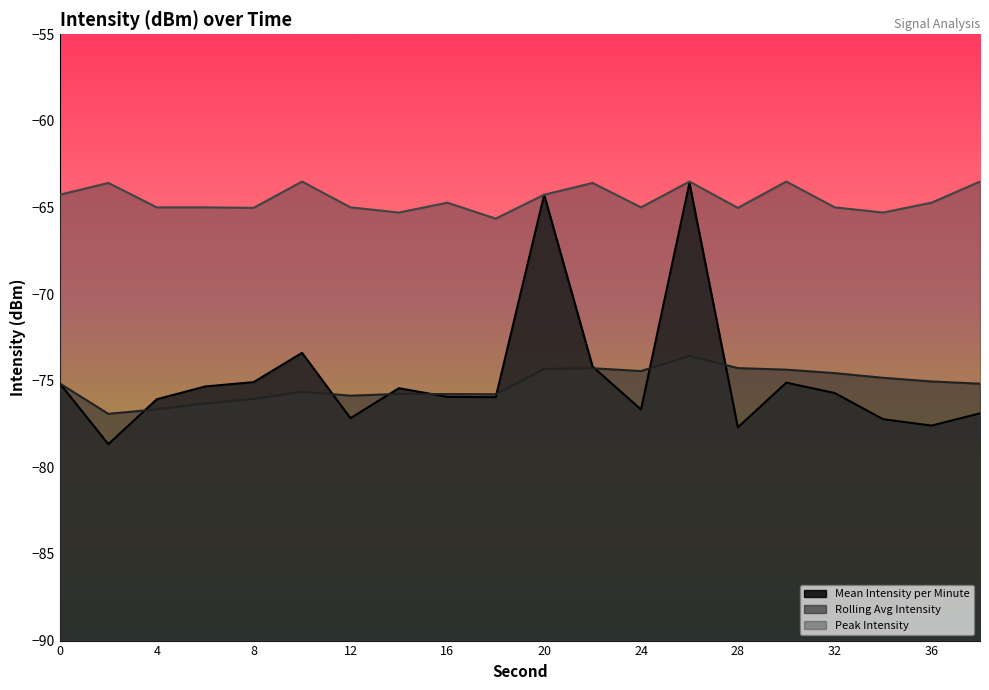

What is the sum of the Mean Intensity per Minute values at 34 and 22?

-151.4